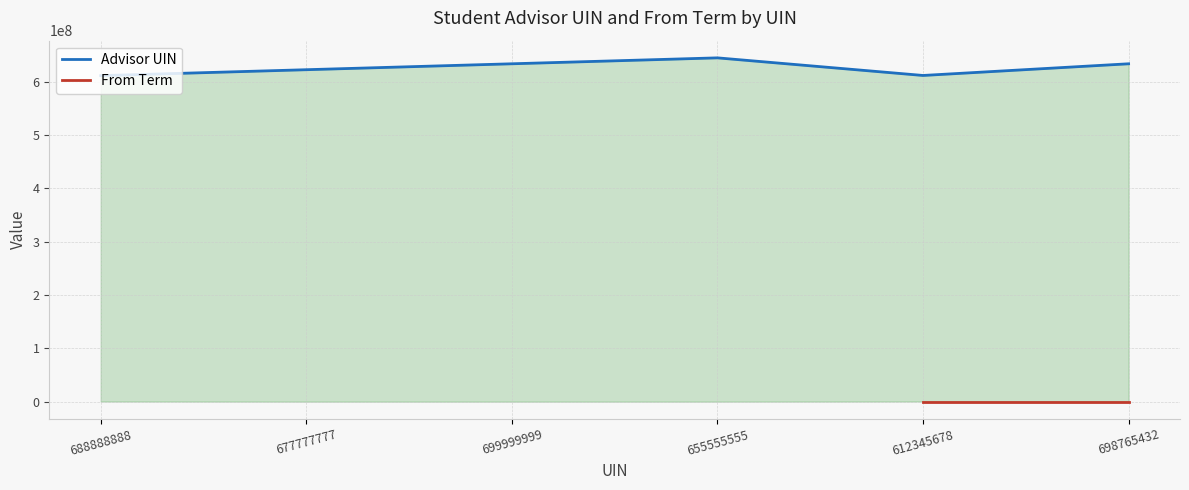

At which category does the chart reach its peak across all series?

655555555